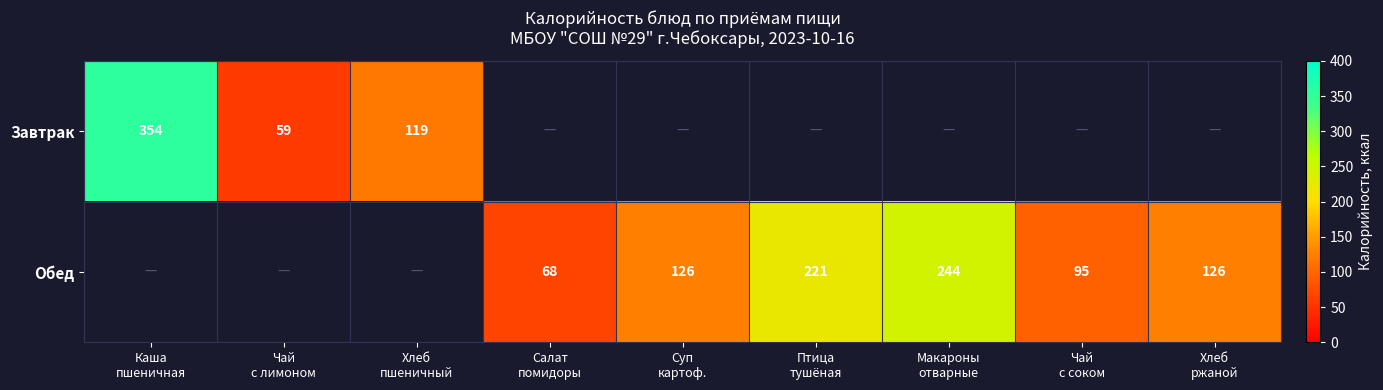

Is the value of Завтрак at Чай с лимоном greater than the value of Обед at Суп картоф.?

No